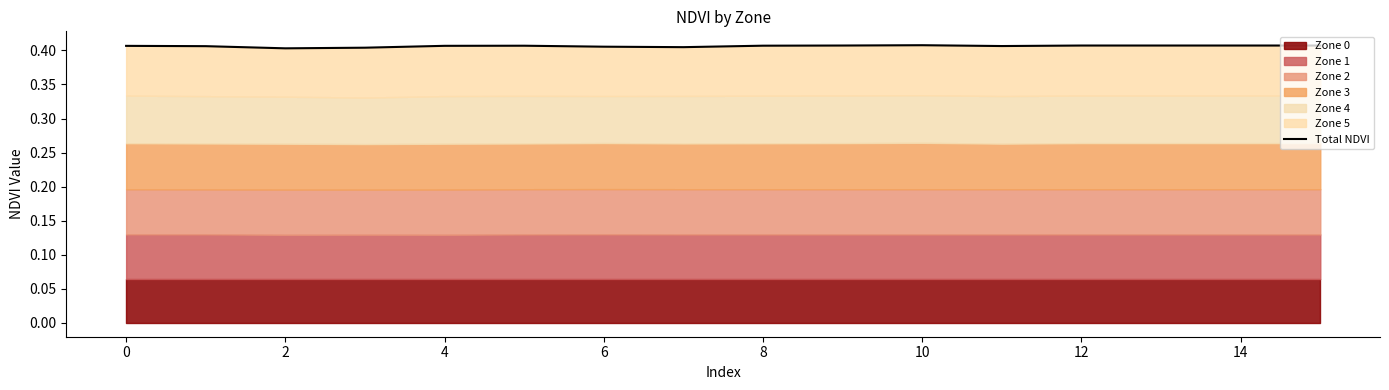

How many interior local peaks (higher than both neighbors) does the data have?

2